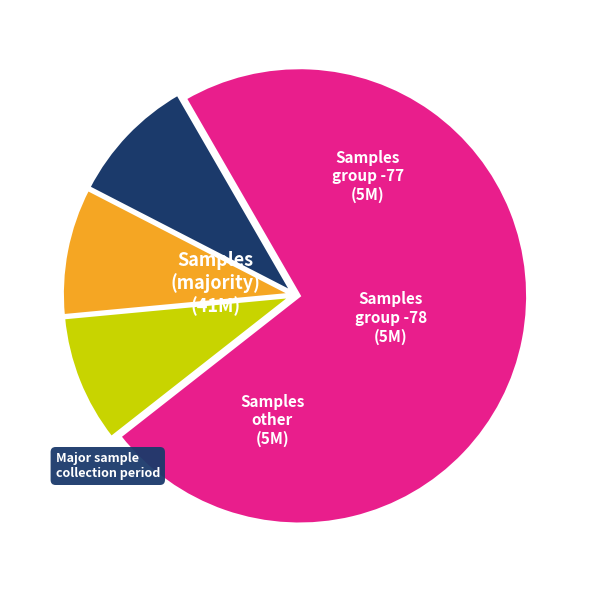

How many slices are in this pie chart?

4